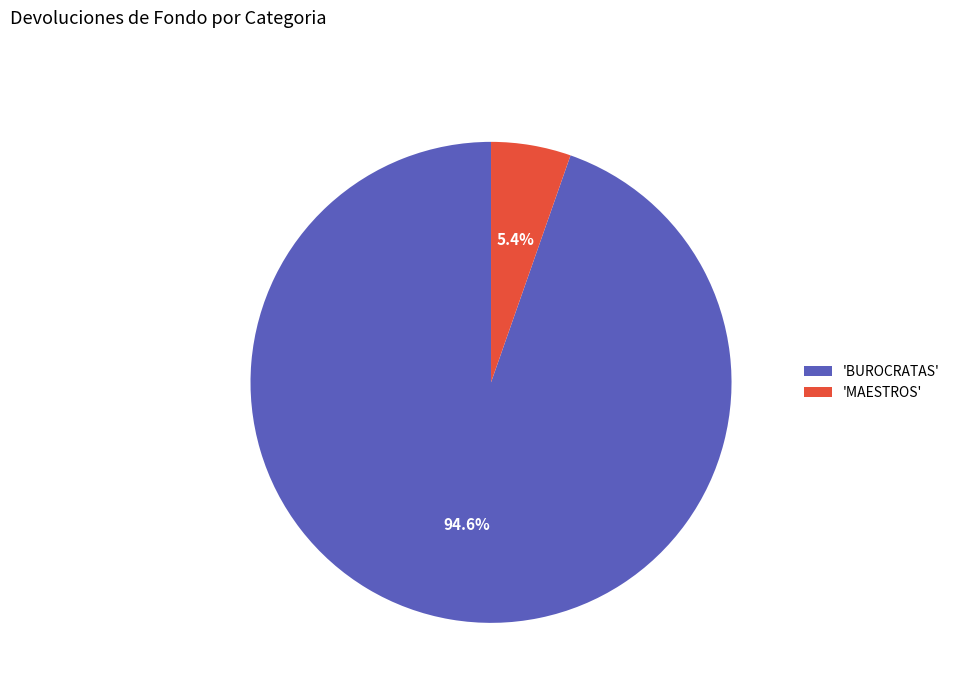

Does any single category account for the majority?

Yes